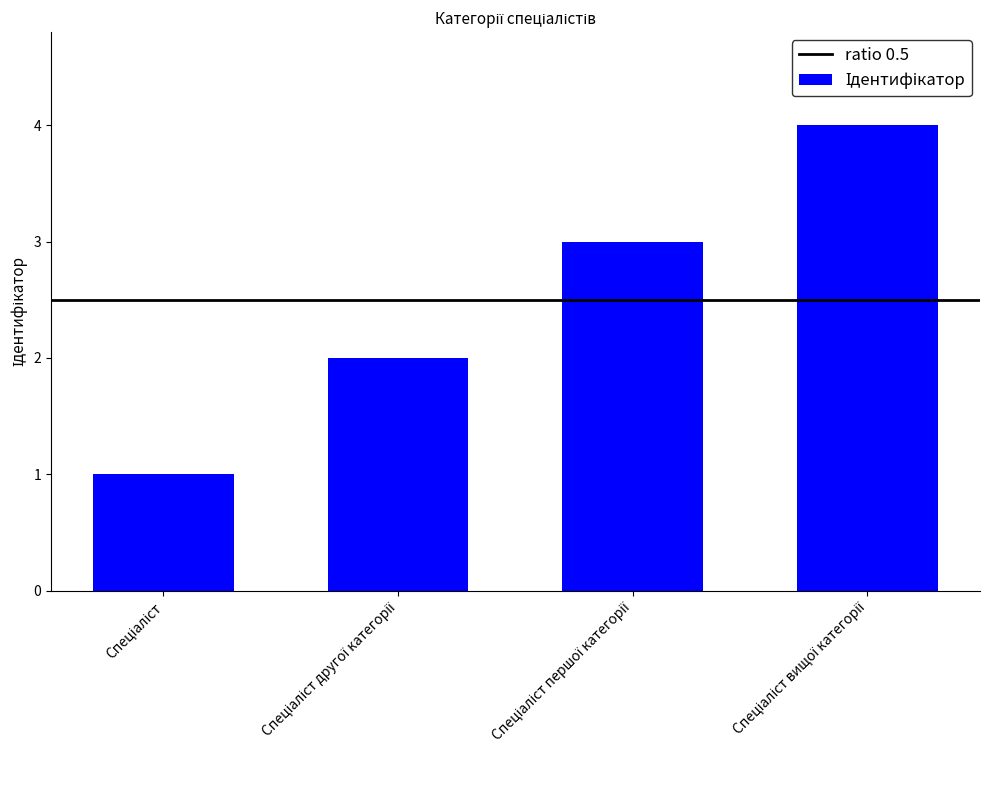

Are the bars grouped side by side (vs. stacked)?

No